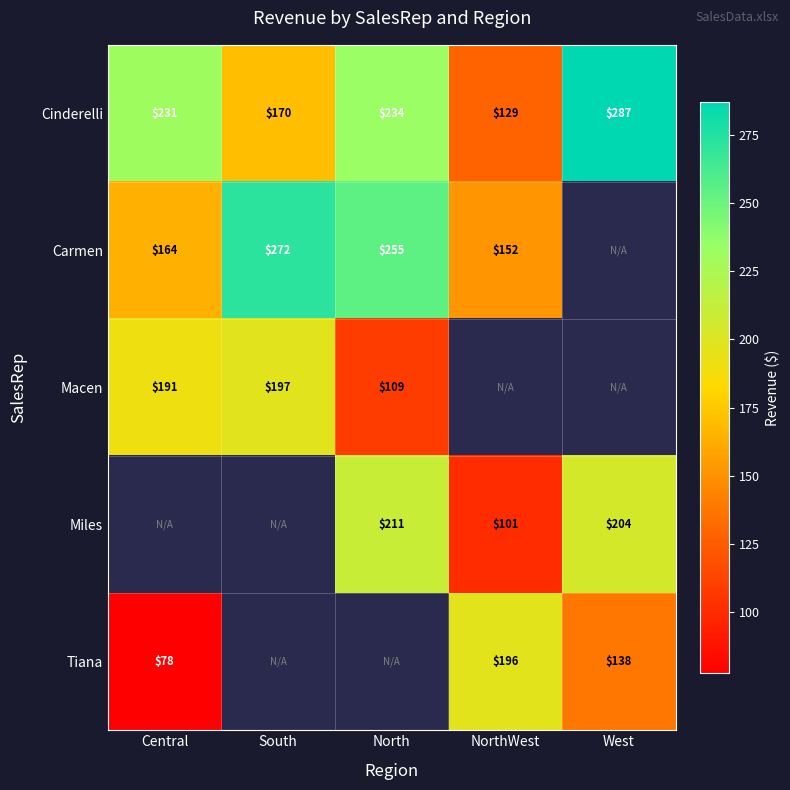

What is the average value of the Cinderelli series?

210.2